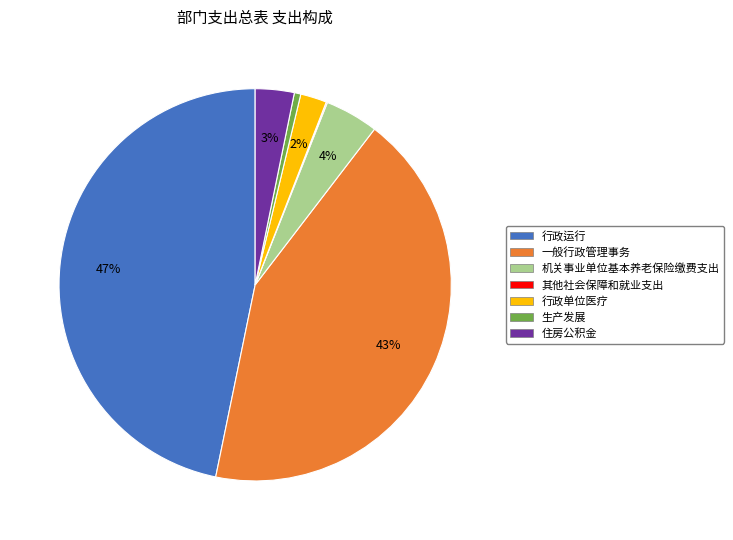

Which slice is the largest?

行政运行